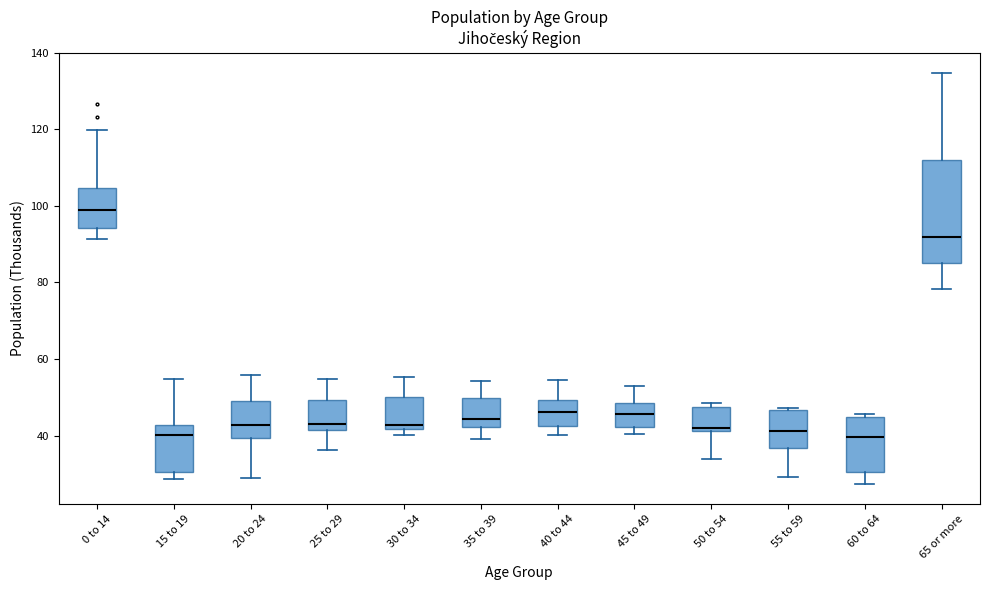

Comparing the boxes themselves (not the whiskers), which one is the tallest?

65 or more